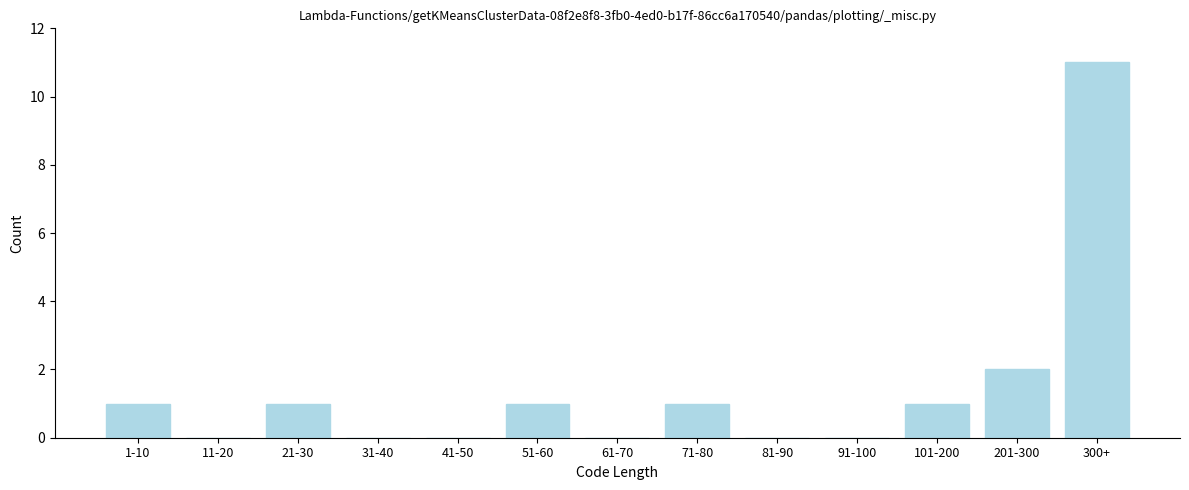

Reading left to right, what are all the values shown in this chart?

1-10=1	11-20=0	21-30=1	31-40=0	41-50=0	51-60=1	61-70=0	71-80=1	81-90=0	91-100=0	101-200=1	201-300=2	300+=11